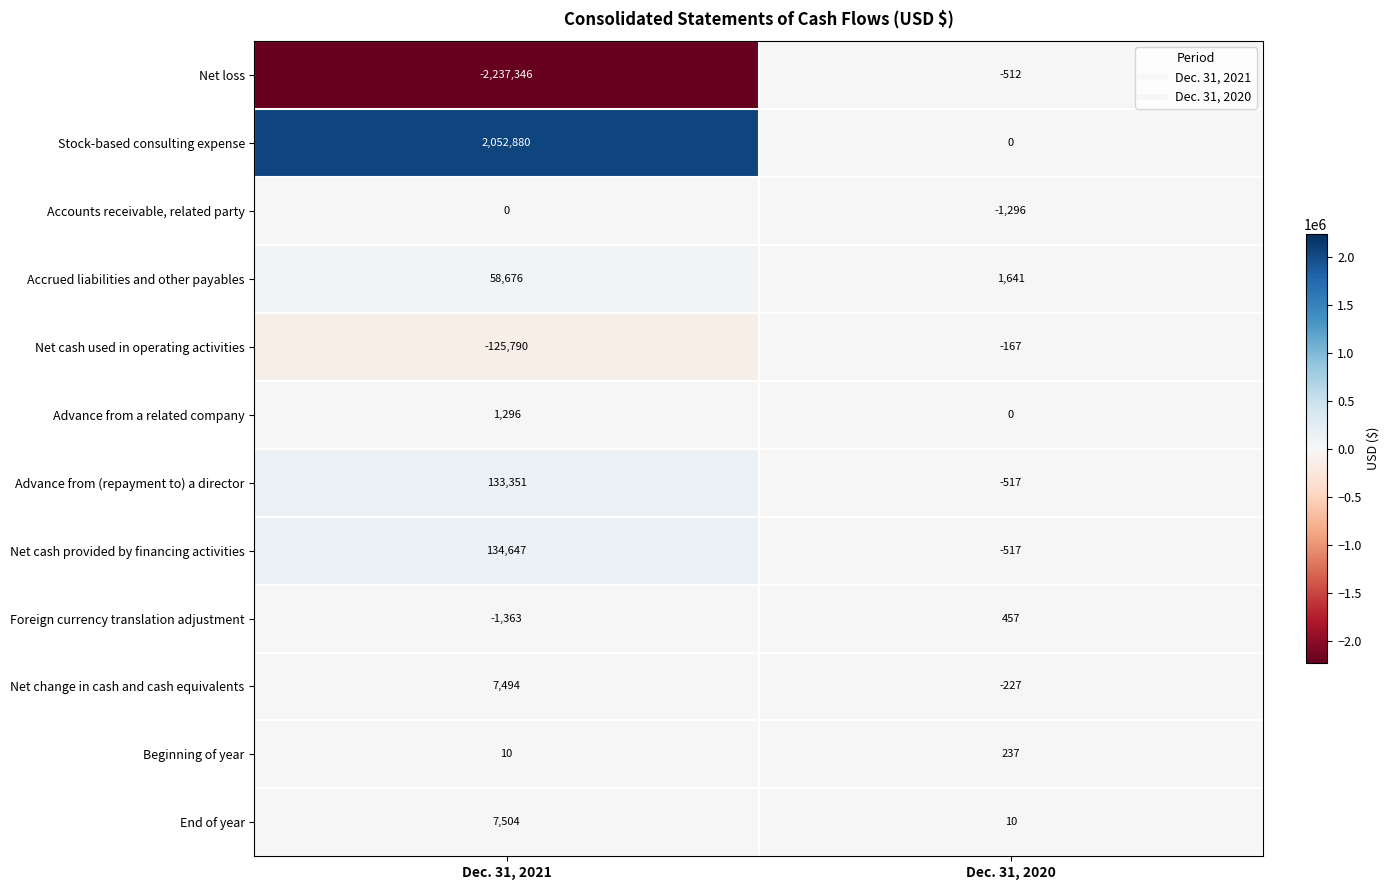

The value of End of year at Dec. 31, 2021 is 7504. True or false?

True